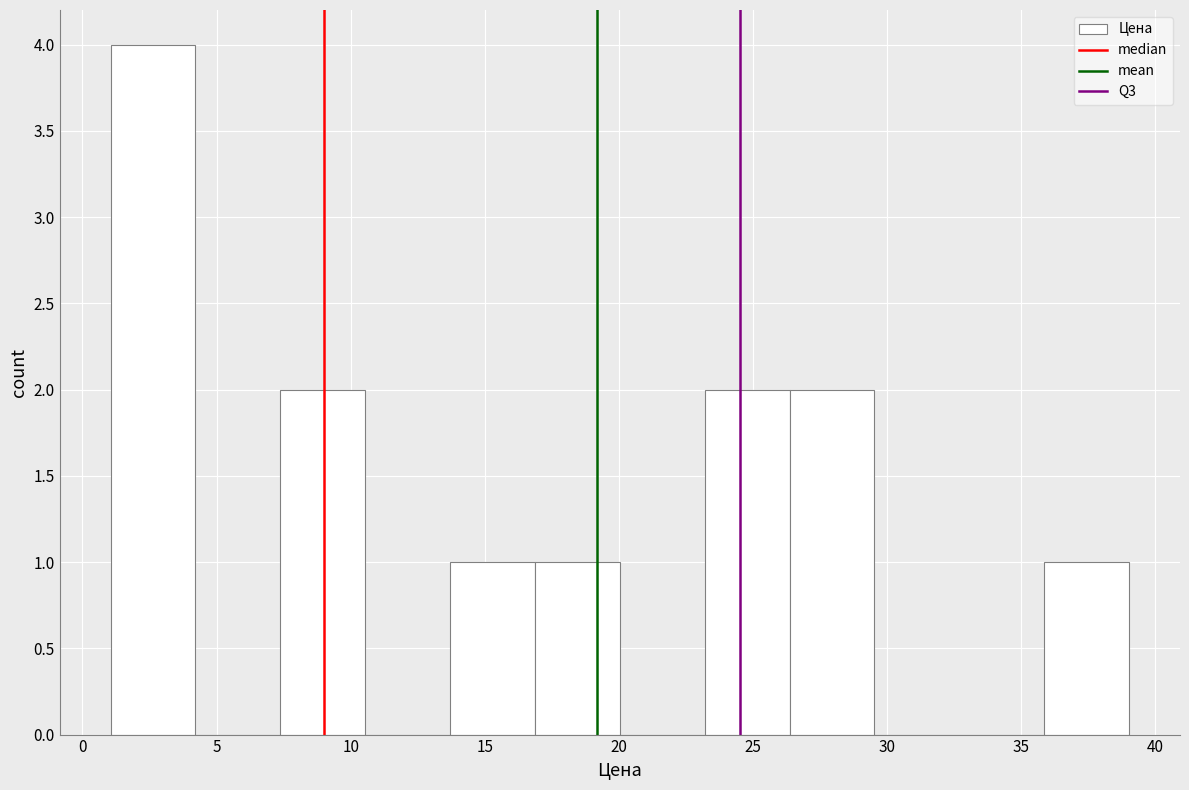

Over which range of the x-axis is the bar tallest?

1.0 to 4.0